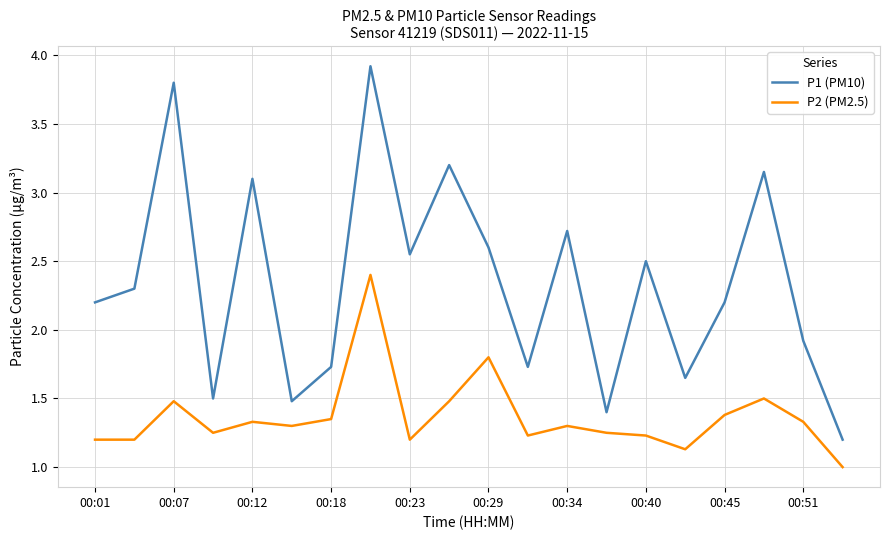

True or false: P1 (PM10) and P2 (PM2.5) cross at least once.

False